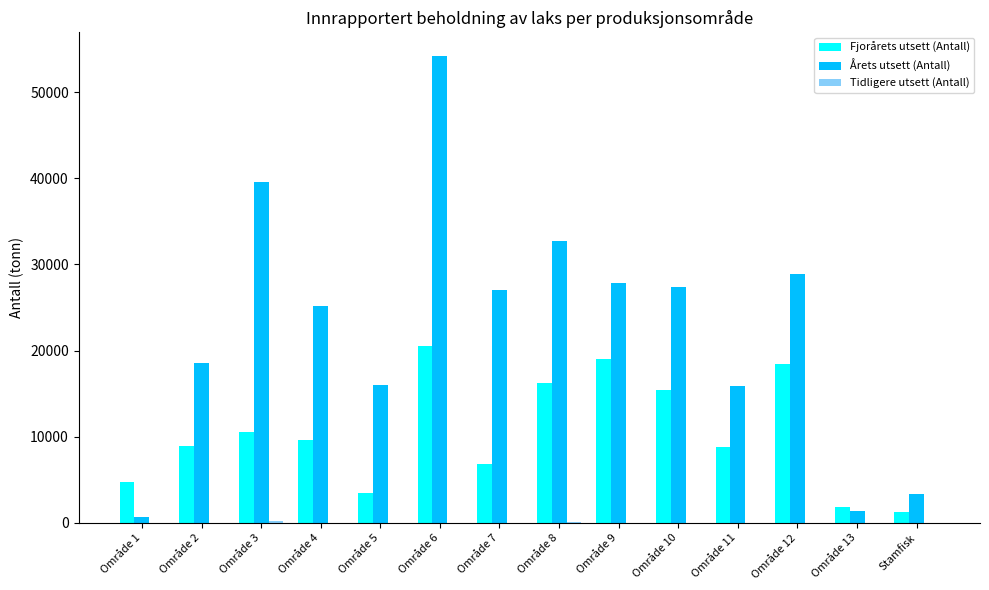

At which category is the sum across all series the highest?

Område 6